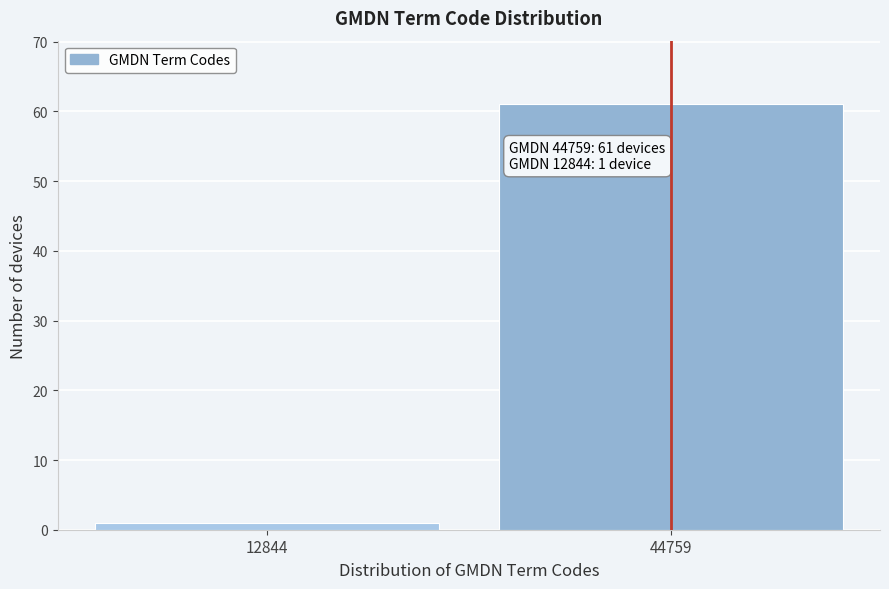

Reading left to right, extract all data points from this chart.

12844=1	44759=61